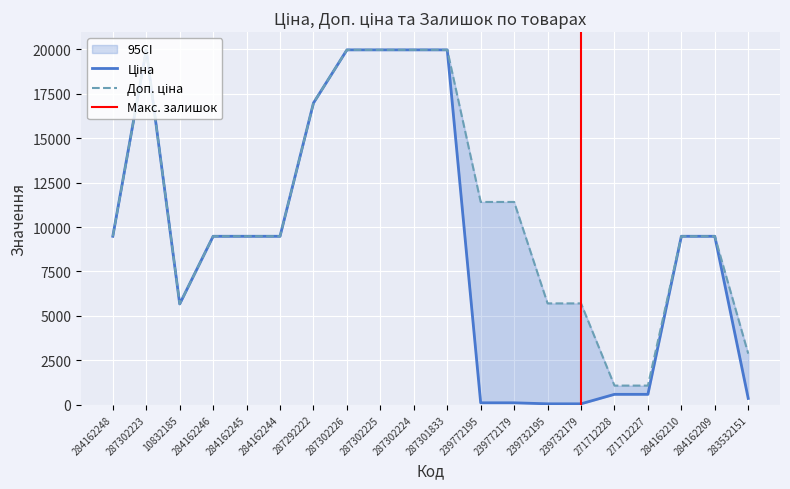

At which category is the sum across all series the highest?

287302223